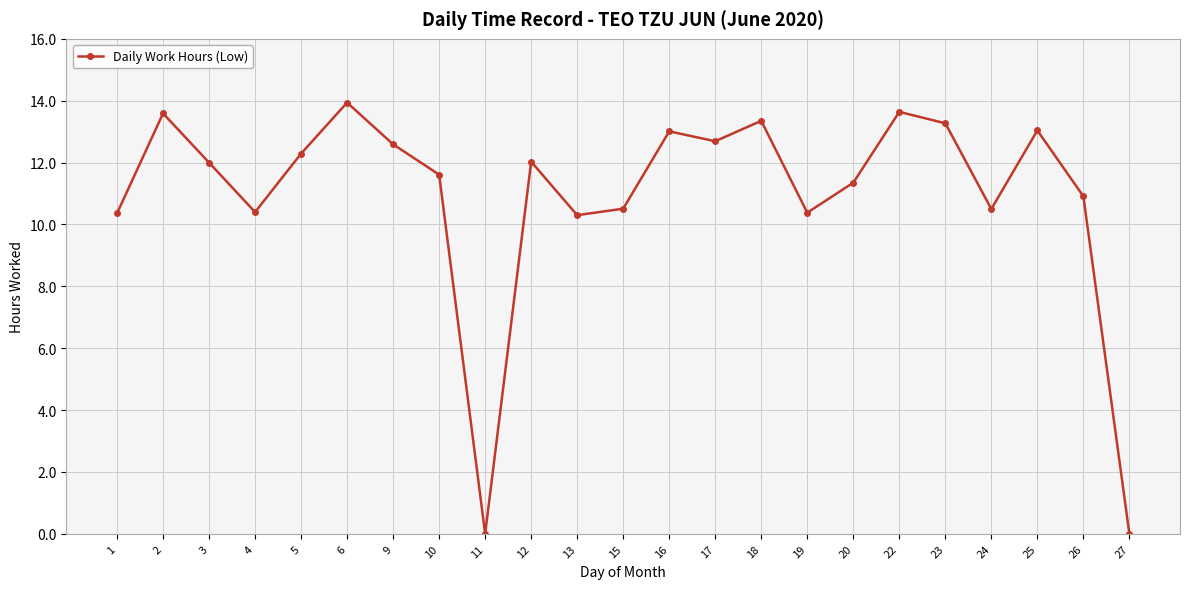

How many points are lower than both their immediate neighbors (excluding endpoints)?

6